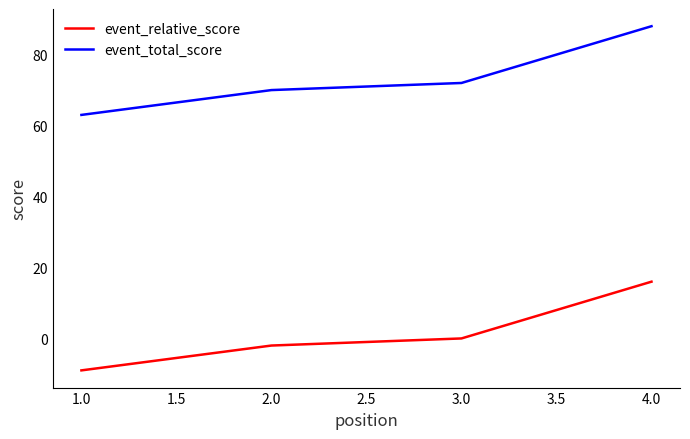

Is this an area chart (filled region under the line)?

No